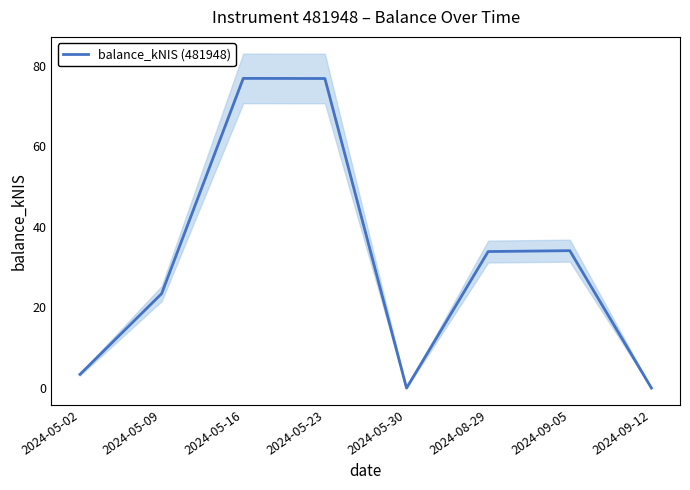

What is the sum of all values?

248.3